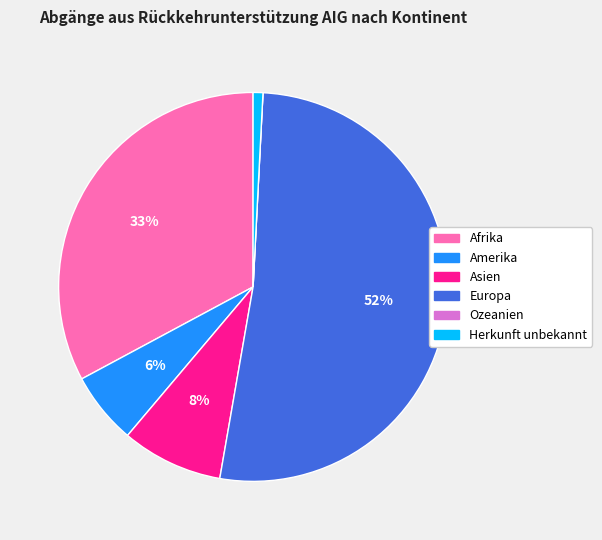

To the nearest percent, what percentage of the pie is Afrika?

33%